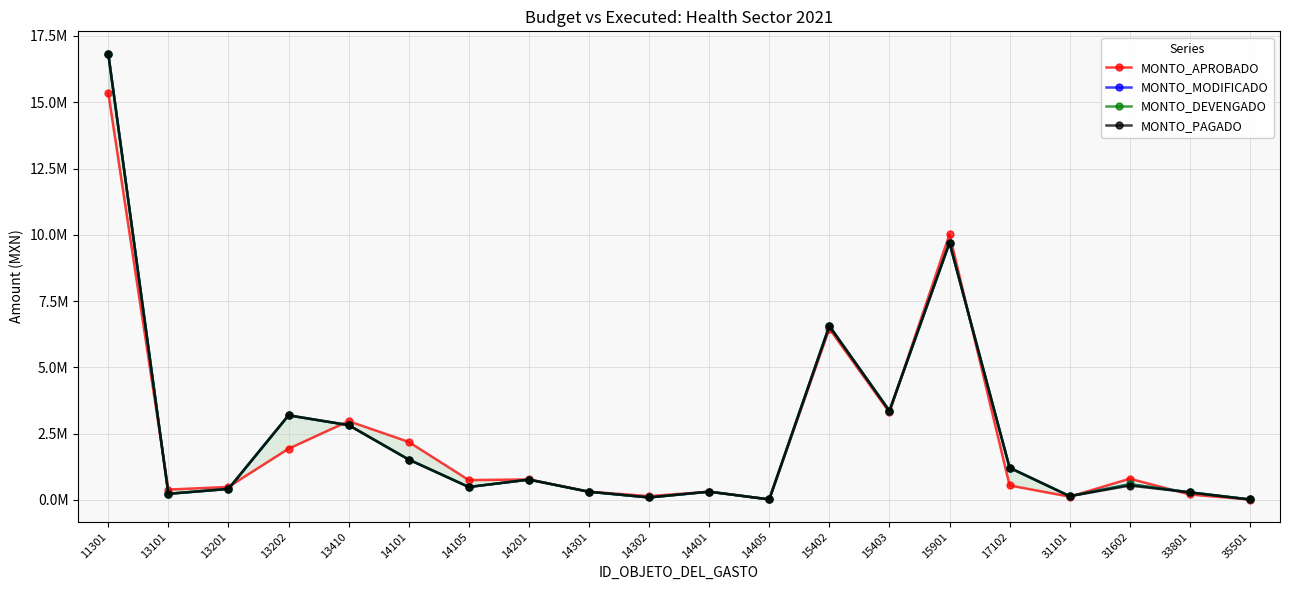

True or false: MONTO_APROBADO and MONTO_MODIFICADO intersect in this chart.

True